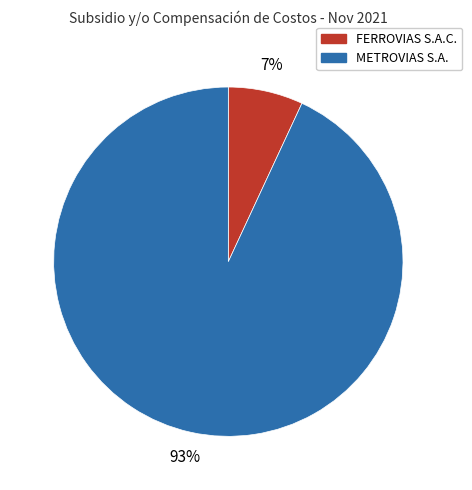

Which category has the biggest portion of the pie?

METROVIAS S.A.